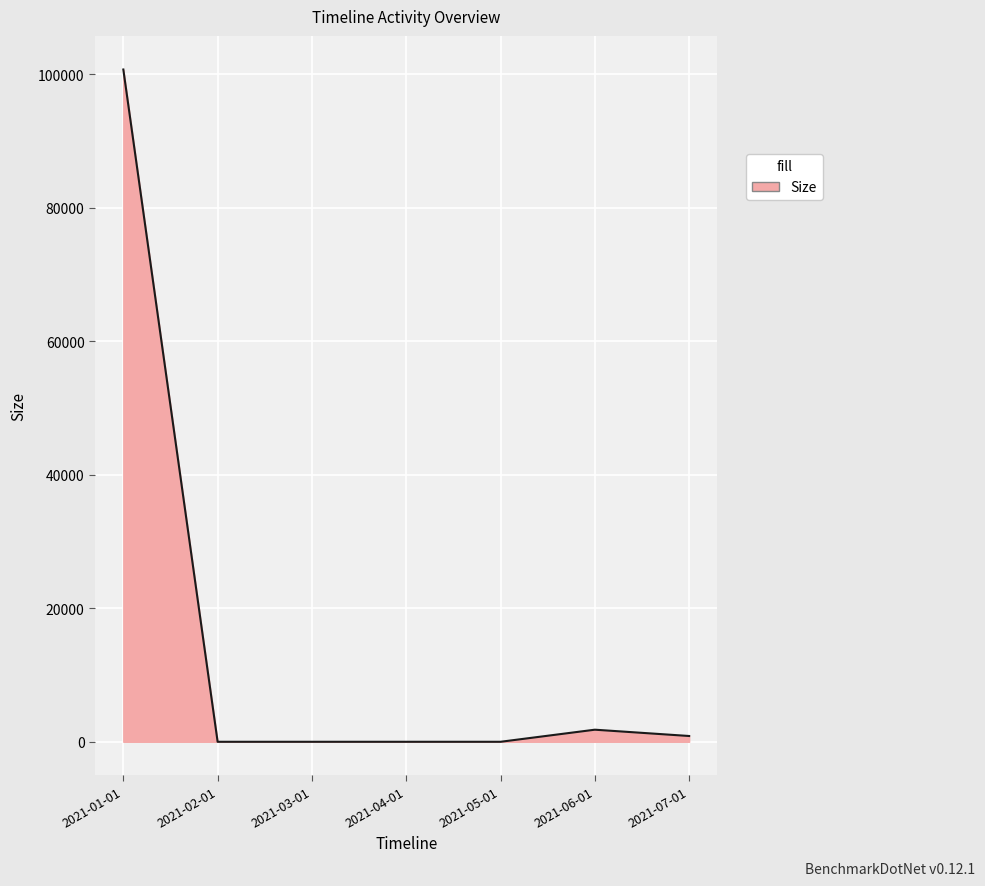

What is the average value?

14773